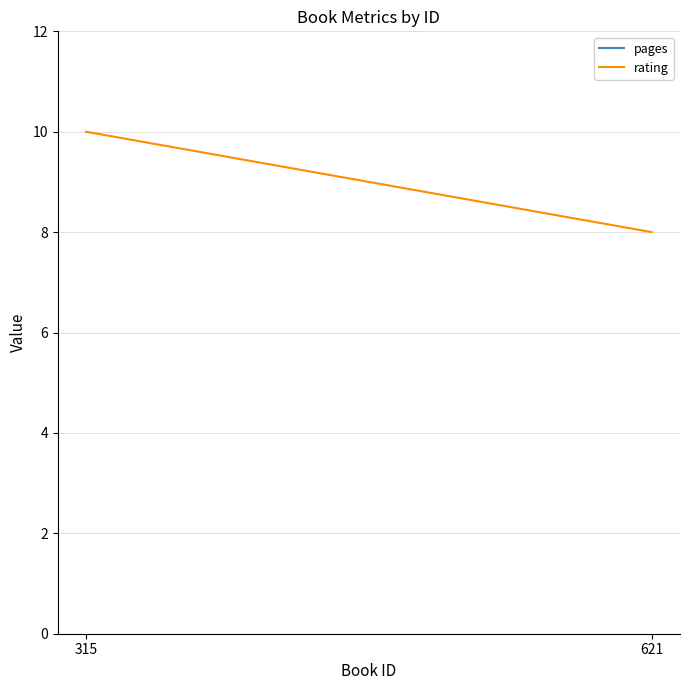

What is the value of the rating point at the 1st from the left?

10